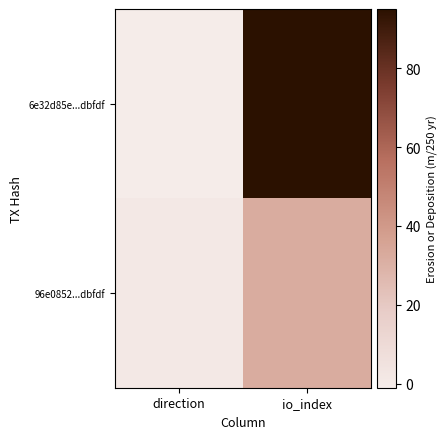

Reading left to right, what are all the values shown in this chart?

6e32d85e...dbfdf: direction=-1	io_index=95
96e0852...dbfdf: direction=1	io_index=32